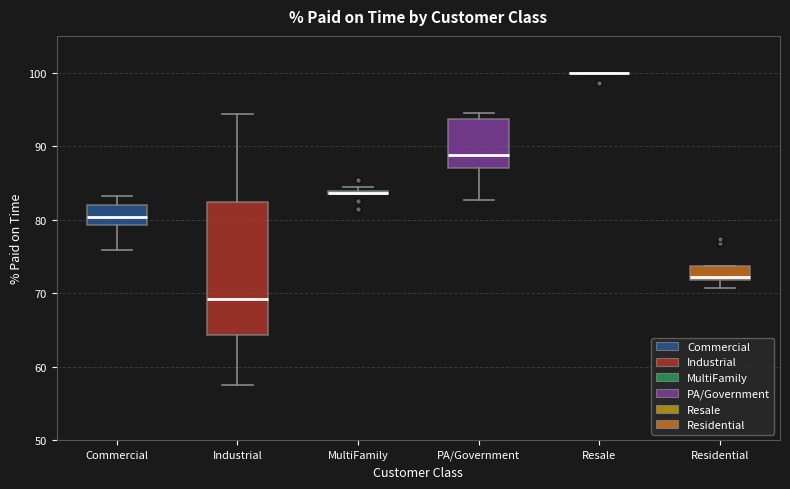

Where does the median line of the box for PA/Government sit on the y-axis? The values are not printed on the chart, so give them approximately, as read against the axis.

89